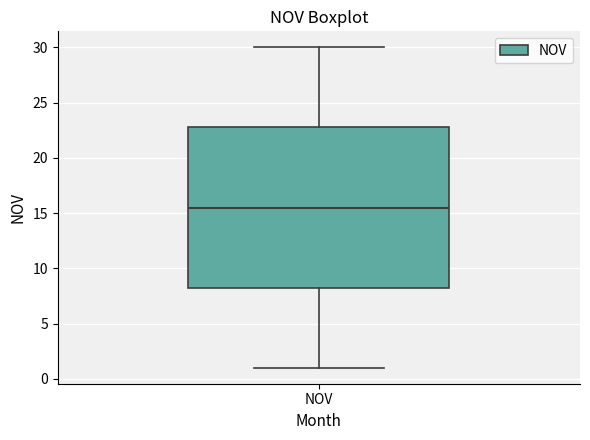

Transcribe this box plot: give where the median line is, the range the box spans, and where the two whiskers end, as read against the y-axis. The values are not printed on the chart, so give them approximately, as read against the axis.

median 15.5, box 8.5 to 23.0, whiskers 1.0 to 30.0